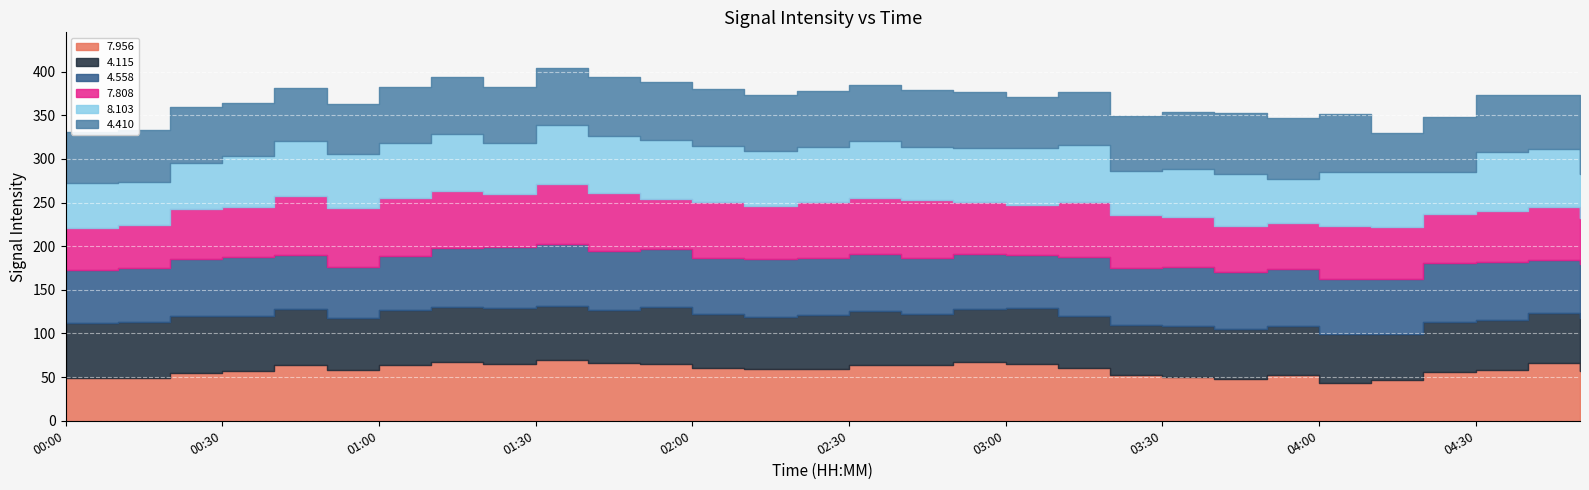

Reading left to right, extract all data points from this chart.

  7.956: 49.0	49.1	54.2	56.5	64.1	57.9	63.8	67.3	65.2	69.4	65.7	65.4	60.5	59.1	59.0	64.0	63.5	67.3	64.6	60.3	52.1	50.7	48.1	52.8	43.5	46.2	55.5	57.8	66.0	57.6
  4.115: 62.9	63.6	66.4	64.1	64.5	60.1	63.4	63.4	64.1	62.5	61.7	64.7	62.2	60.3	62.2	62.2	58.5	60.2	64.7	60.2	57.5	57.7	56.5	56.1	56.1	53.0	57.5	57.8	57.2	59.9
  4.558: 61.0	62.0	65.2	66.8	61.4	57.9	61.1	66.8	70.2	70.1	67.6	66.5	63.9	66.5	65.2	65.2	64.7	63.1	60.6	66.6	65.1	68.0	66.2	64.7	63.1	63.1	68.0	66.5	60.6	62.1
  7.808: 48.4	49.9	56.3	58.0	68.0	67.4	66.8	65.7	60.5	69.1	65.7	57.8	63.5	59.9	63.7	63.7	66.7	59.9	57.8	63.5	61.6	57.6	52.8	53.0	59.9	59.9	55.5	57.8	61.6	53.0
  8.103: 50.9	48.7	53.1	58.0	62.2	61.9	63.2	65.2	58.8	68.3	65.2	67.8	65.2	63.4	63.4	65.7	60.0	62.6	65.2	65.6	49.7	54.6	59.2	50.6	62.6	62.6	48.1	67.8	65.9	50.6
  4.410: 59.2	60.1	64.3	61.0	61.0	57.3	64.0	65.4	63.9	65.2	67.6	66.5	65.2	64.2	64.0	64.0	65.6	63.1	57.9	60.2	62.9	64.7	70.0	69.5	66.4	45.2	62.9	65.4	62.4	65.5